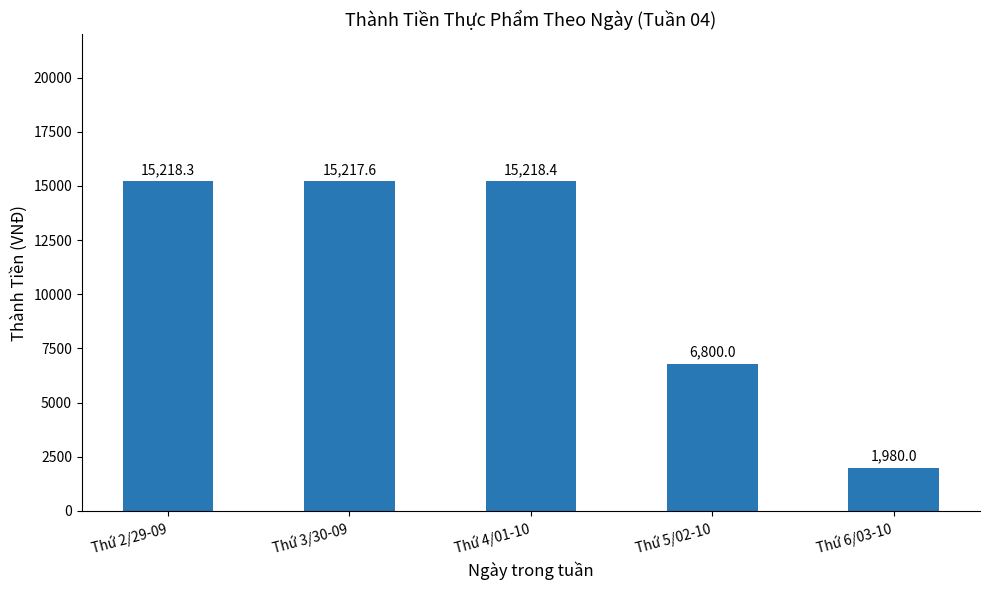

Which has a higher value, Thứ 5/02-10 or Thứ 4/01-10?

Thứ 4/01-10